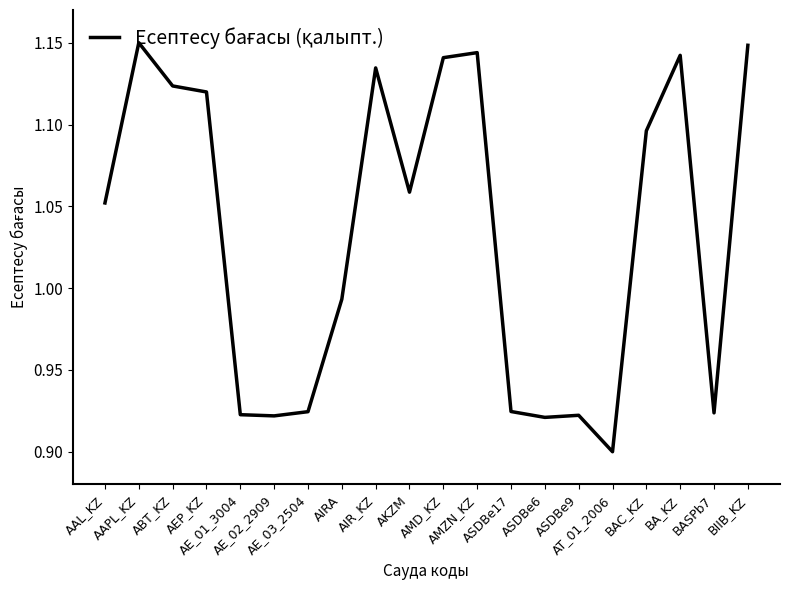

List the labels in order of value, smallest first.

AT_01_2006, ASDBe6, AE_02_2909, ASDBe9, AE_01_3004, BASPb7, AE_03_2504, ASDBe17, AIRA, AAL_KZ, AKZM, BAC_KZ, AEP_KZ, ABT_KZ, AIR_KZ, AMD_KZ, BA_KZ, AMZN_KZ, BIIB_KZ, AAPL_KZ